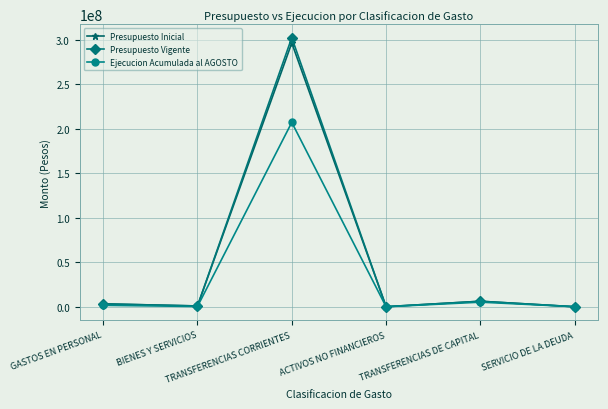

What is the greatest value displayed?

302652727